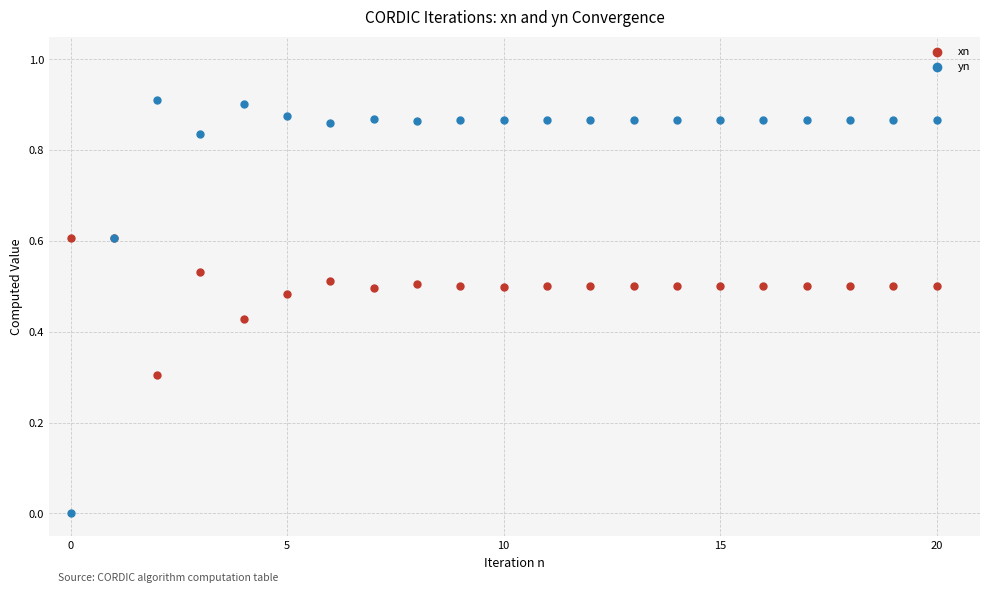

Which series reaches the maximum Y coordinate?

yn